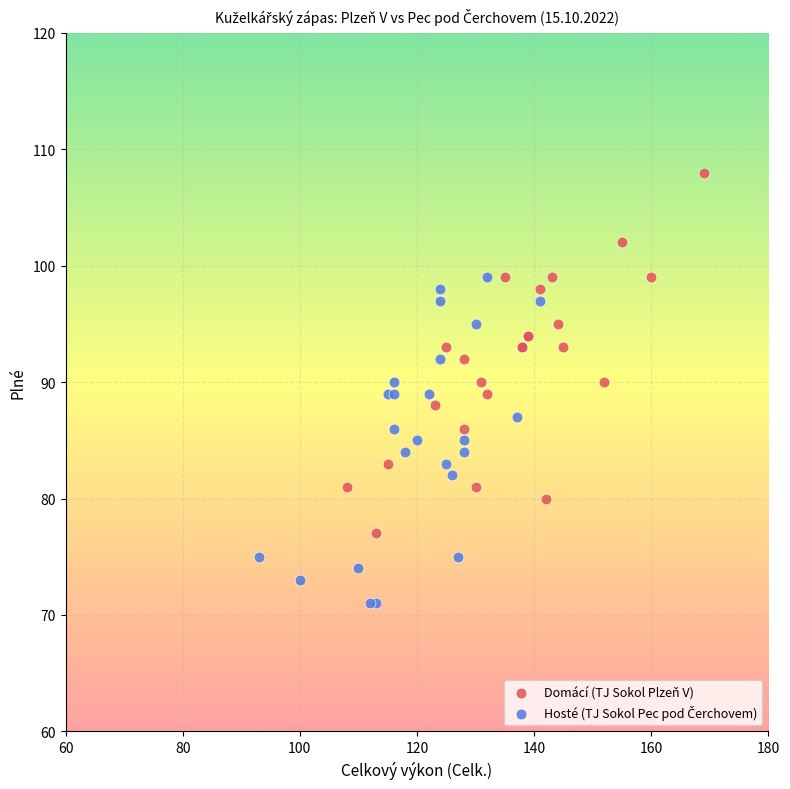

Which series contains the highest Y value?

Domácí (TJ Sokol Plzeň V)